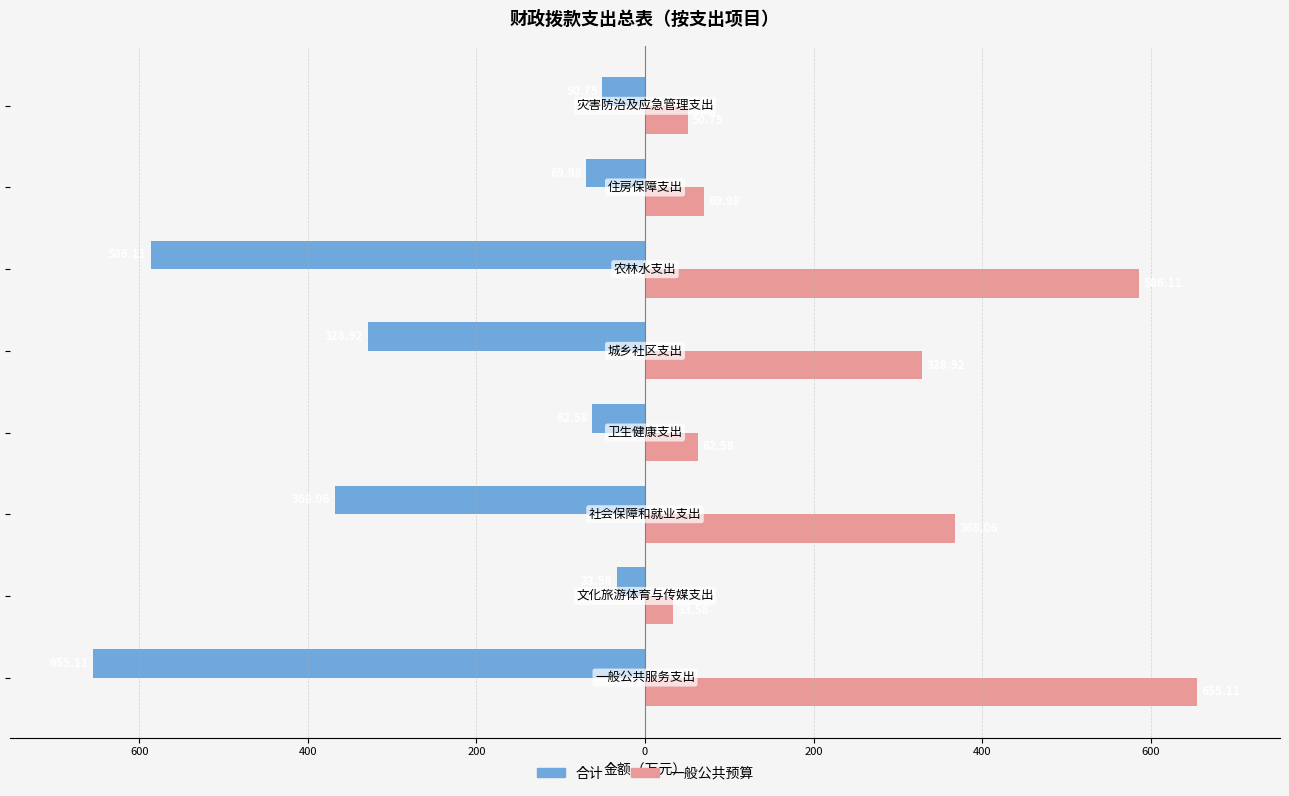

What are all the series names shown in the legend?

合计, 一般公共预算